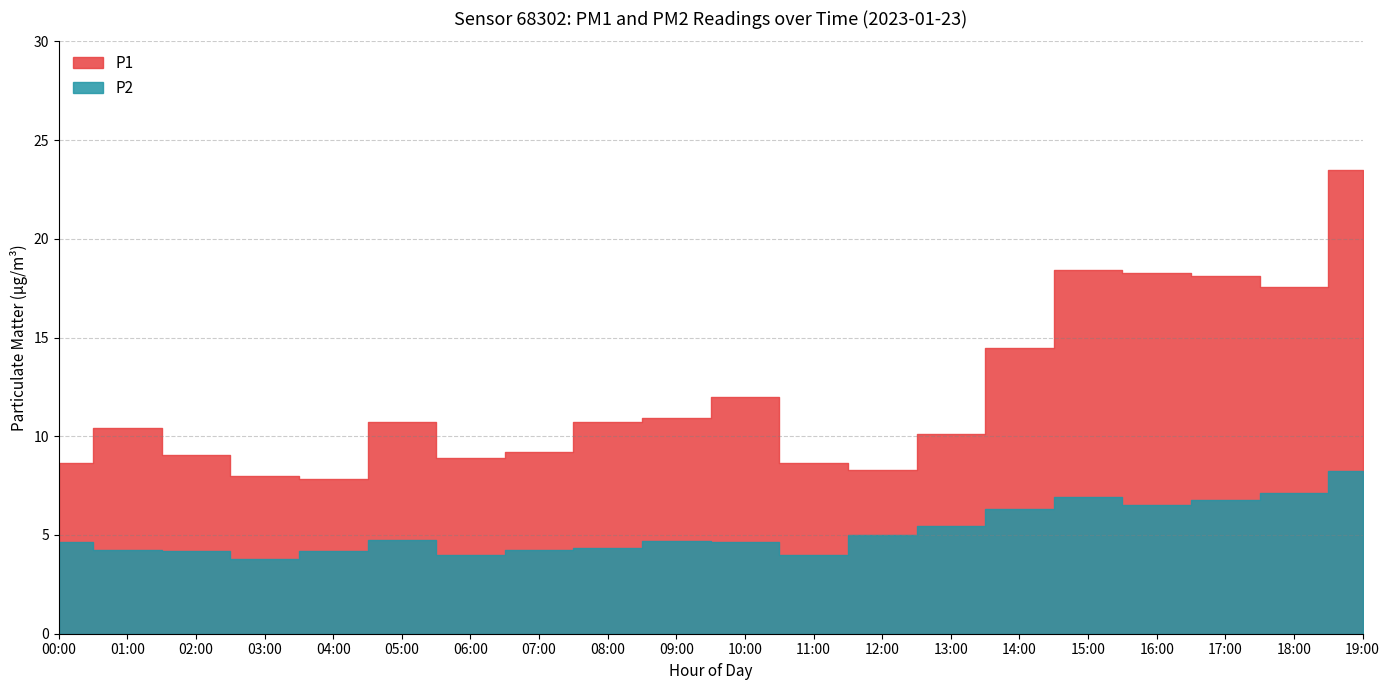

What is the maximum value for P2?

8.2